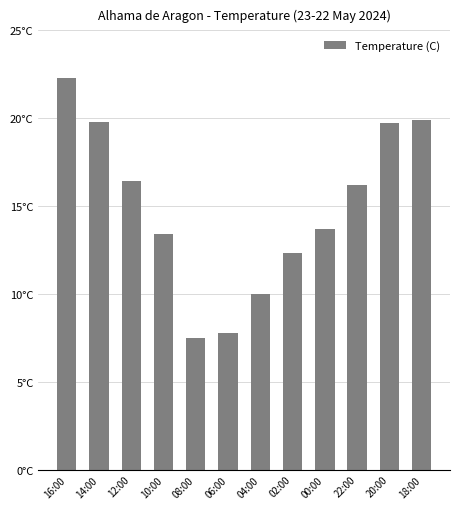

Reading right to left, transcribe all the data shown in this chart.

18:00=19.9	20:00=19.7	22:00=16.2	00:00=13.7	02:00=12.3	04:00=10.0	06:00=7.8	08:00=7.5	10:00=13.4	12:00=16.4	14:00=19.8	16:00=22.3